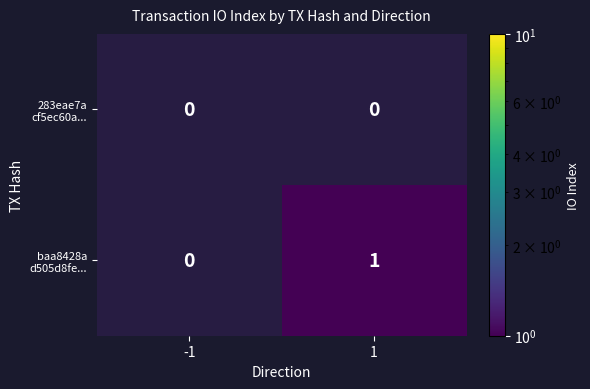

Which series has the largest total across all categories?

baa8428a d505d8fe...